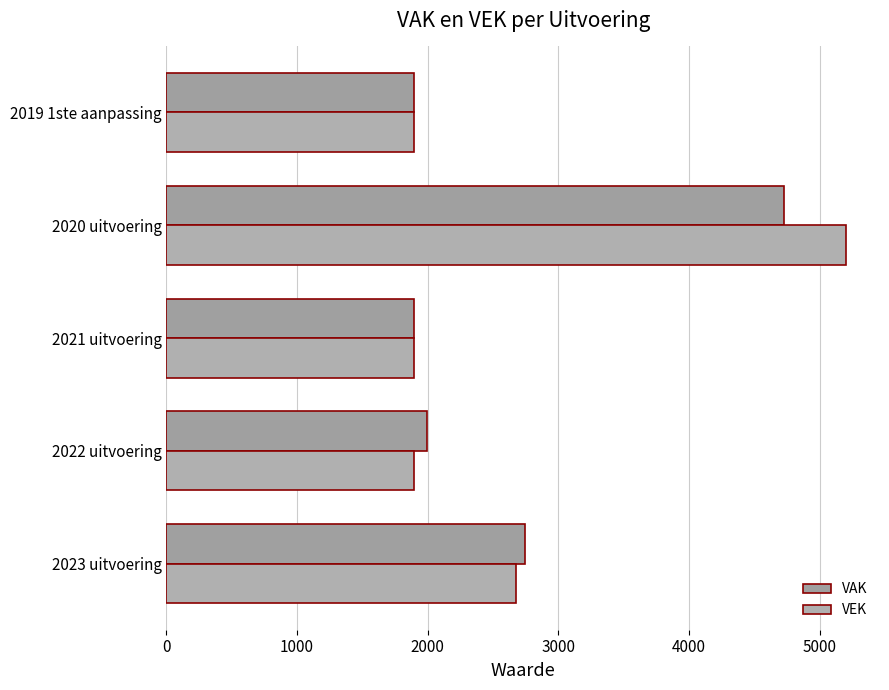

Reading left to right, extract all data points from this chart.

VAK: 2742	1992	1896	4728	1896
VEK: 2675	1896	1896	5202	1896